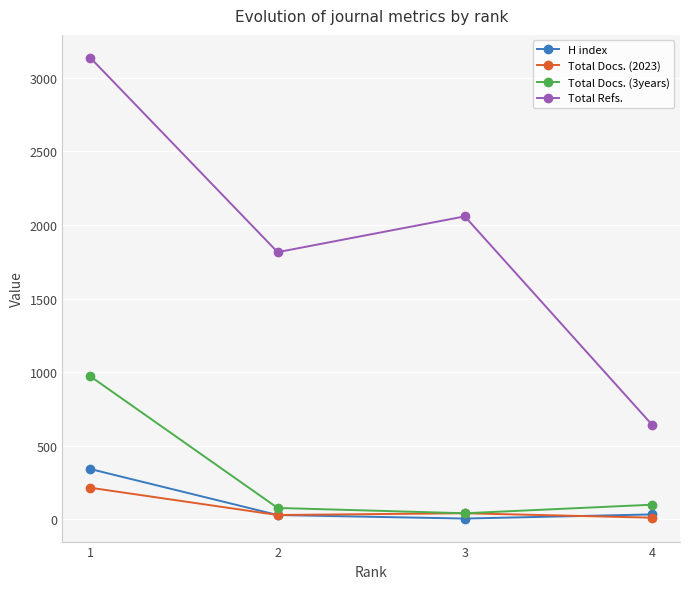

Which series has the largest range (max minus min)?

Total Refs.